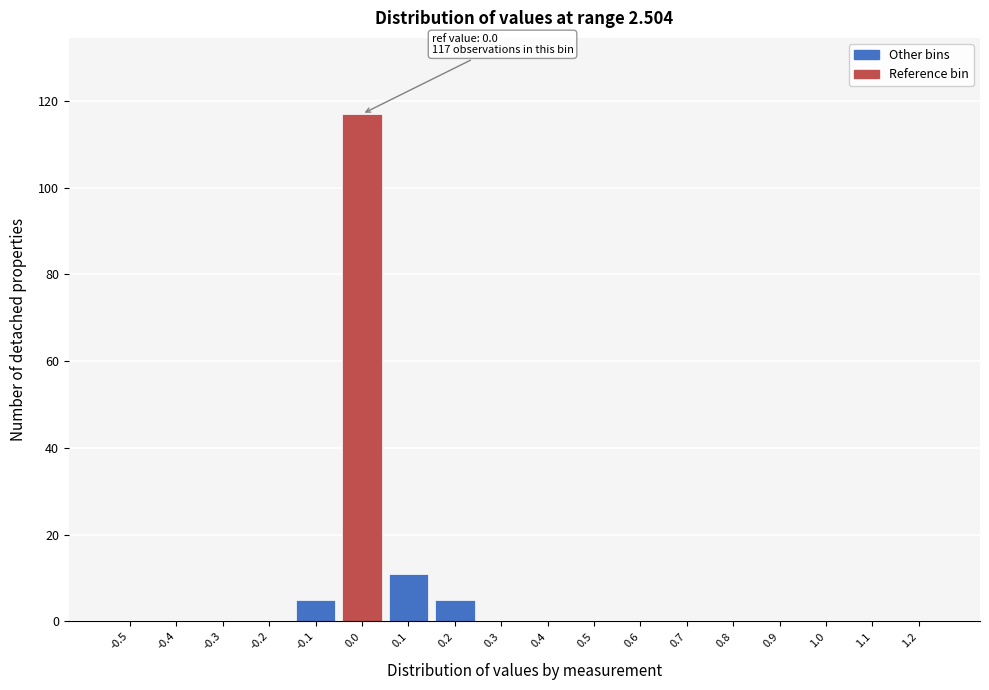

Reading right to left, what are all the values shown in this chart?

1.2=0	1.1=0	1.0=0	0.9=0	0.8=0	0.7=0	0.6=0	0.5=0	0.4=0	0.3=0	0.2=5	0.1=11	0.0=117	-0.1=5	-0.2=0	-0.3=0	-0.4=0	-0.5=0